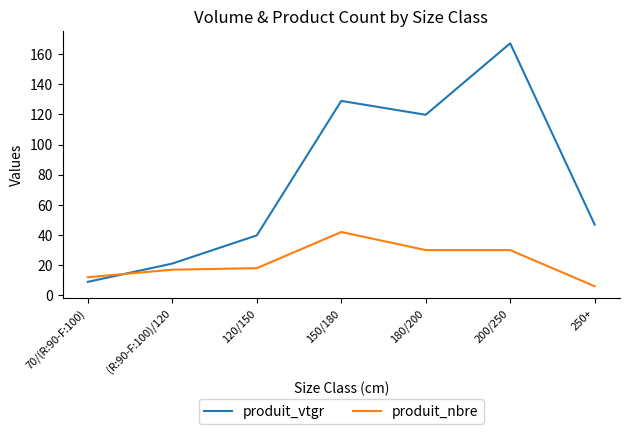

List the labels in order of produit_vtgr value, largest first.

200/250, 150/180, 180/200, 250+, 120/150, (R:90-F:100)/120, 70/(R:90-F:100)